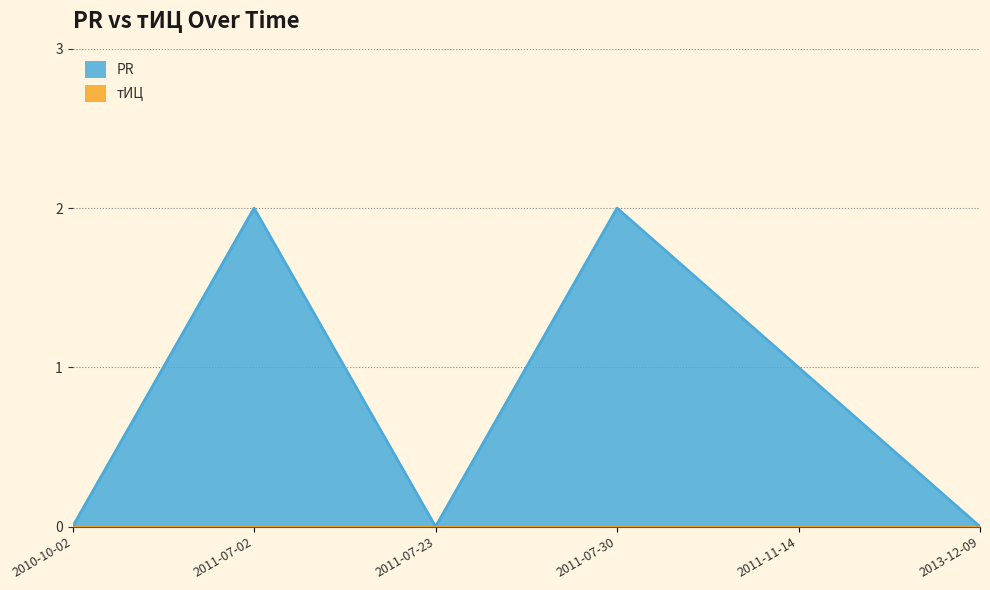

What is the difference between the maximum and minimum values?

2